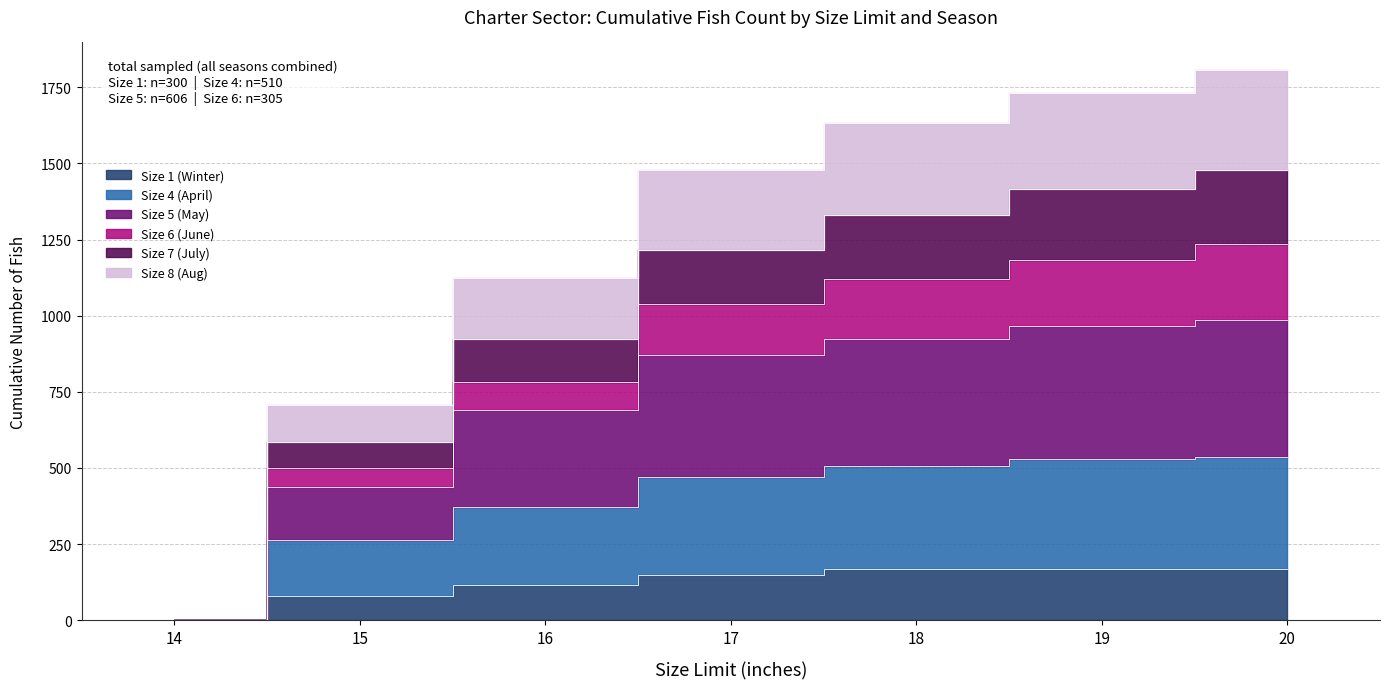

Is the value of Size 5 (May) at 20 greater than the value of Size 7 (July) at 16?

No